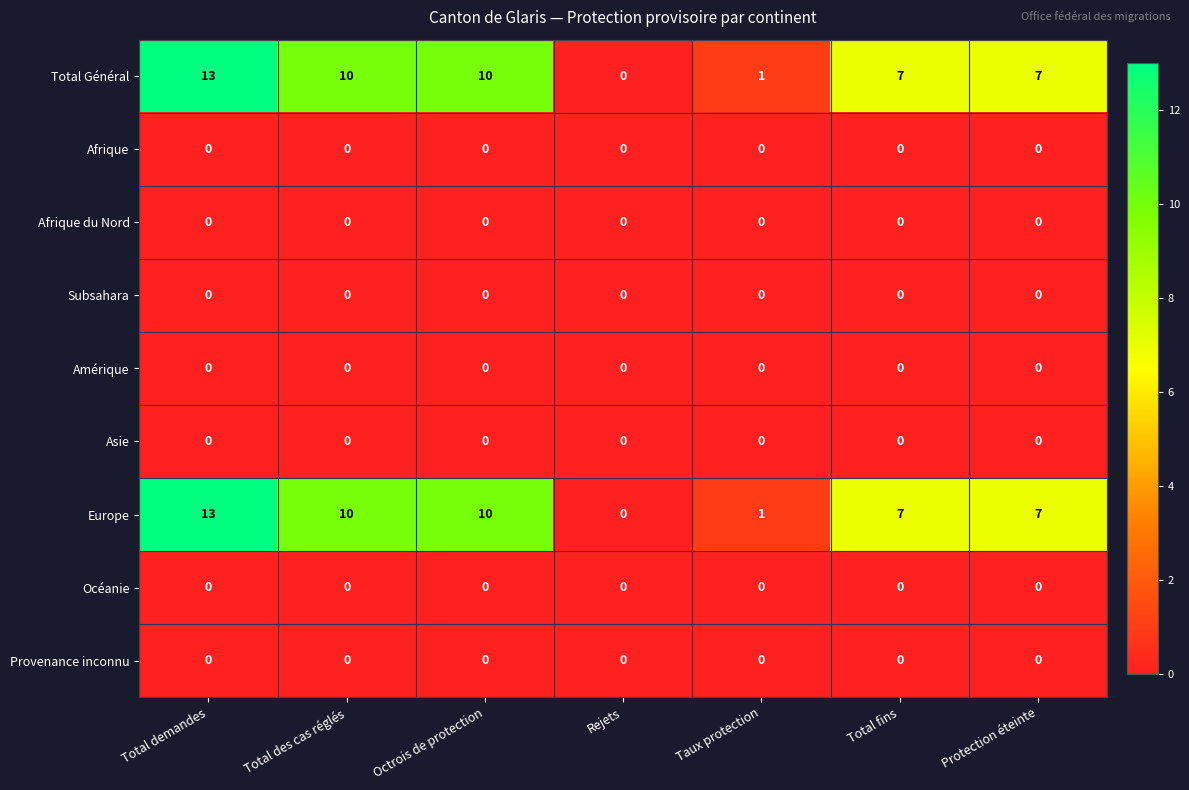

What is the greatest value displayed?

13